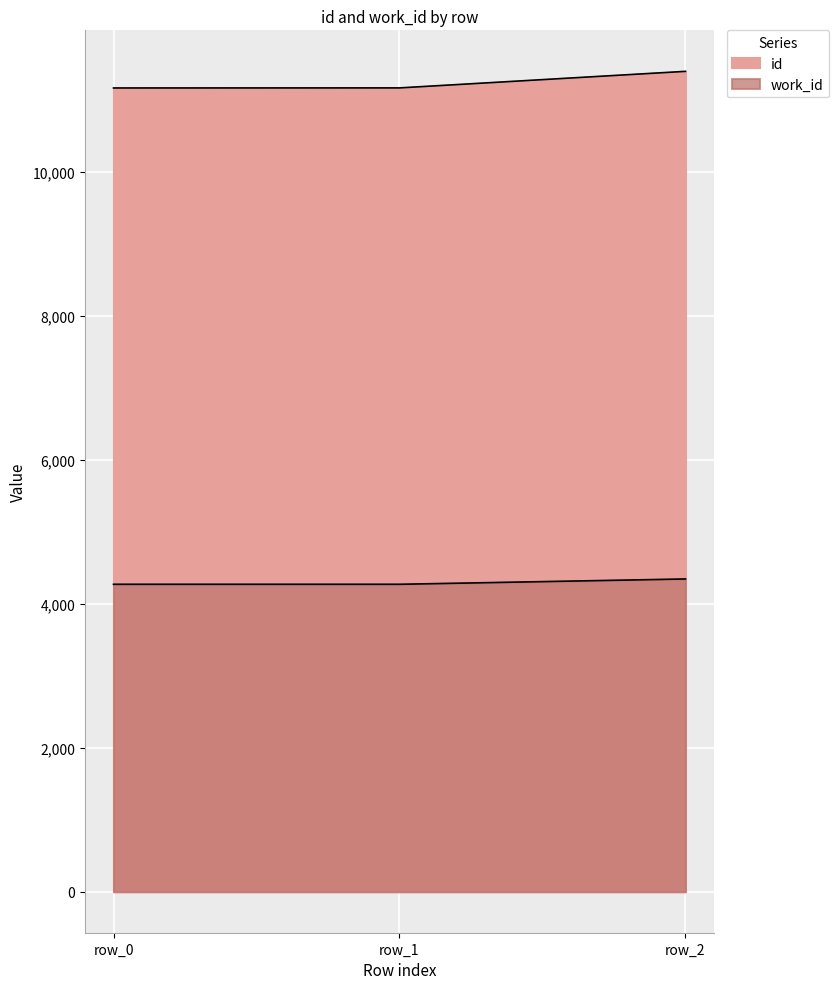

What is the value of the work_id point at the 3rd from the left?

4346